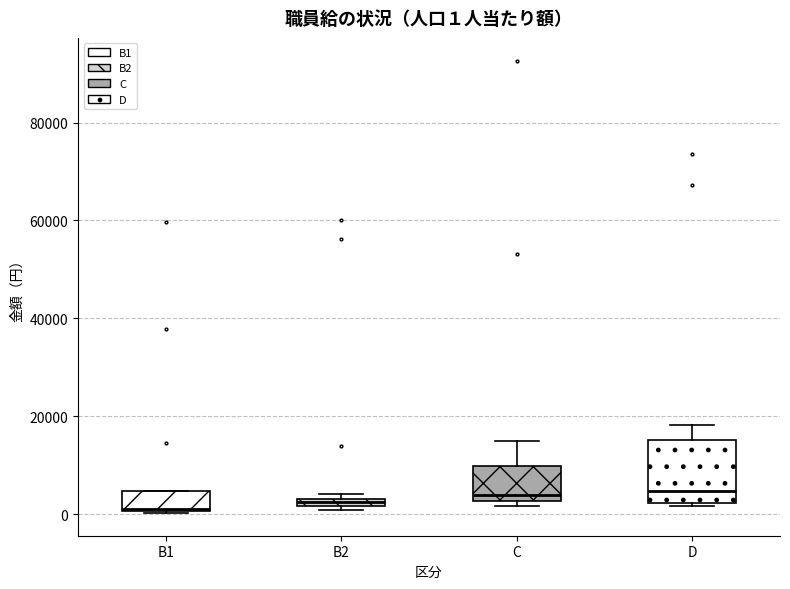

Which box is the tallest, from its lower edge to its upper edge?

D